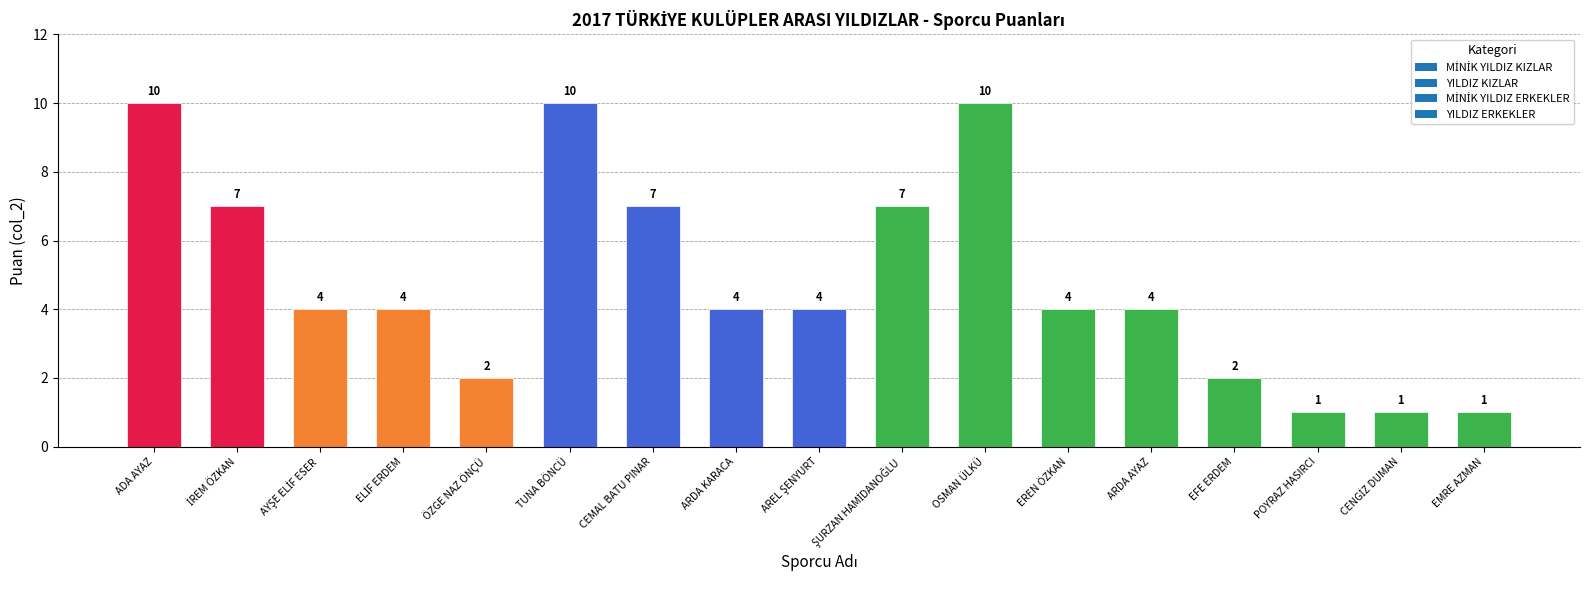

What is the change in value from ADA AYAZ to EREN ÖZKAN?

-6